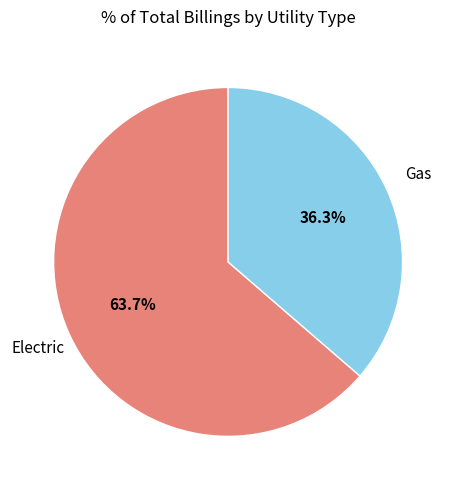

Is there any slice that represents more than half of the pie?

Yes